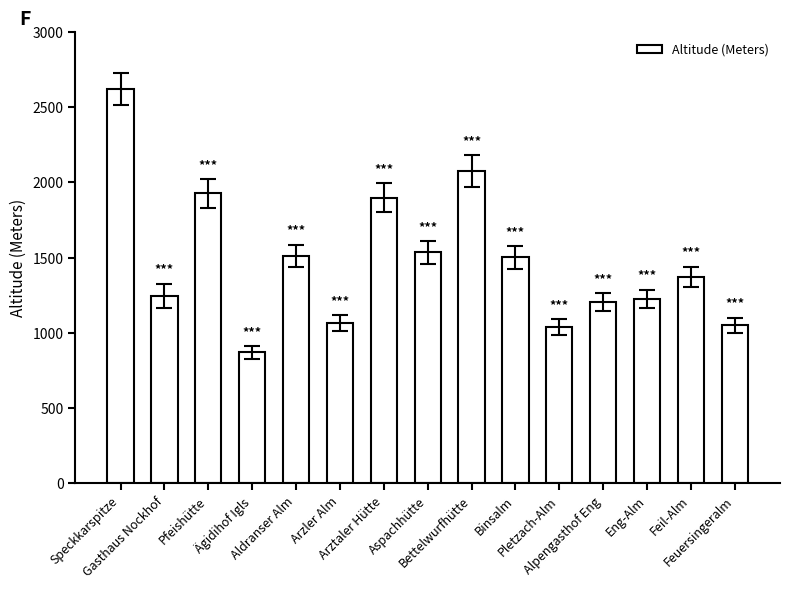

Are the bars grouped side by side (vs. stacked)?

No